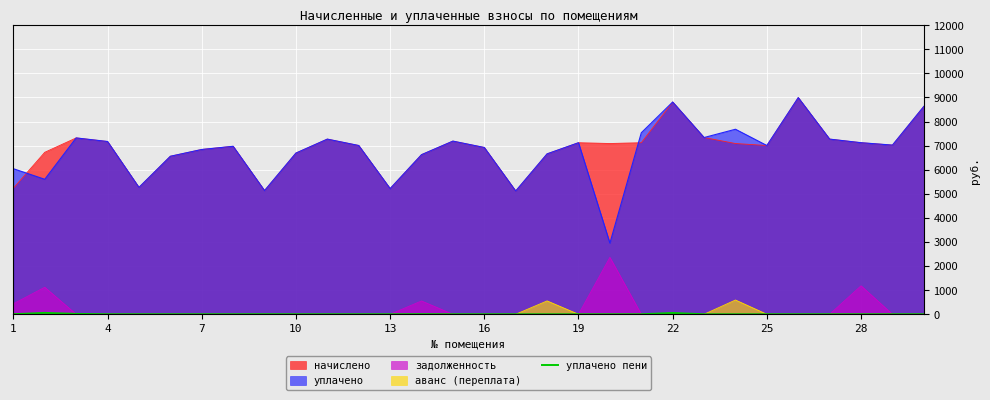

Which series has the largest range (max minus min)?

уплачено